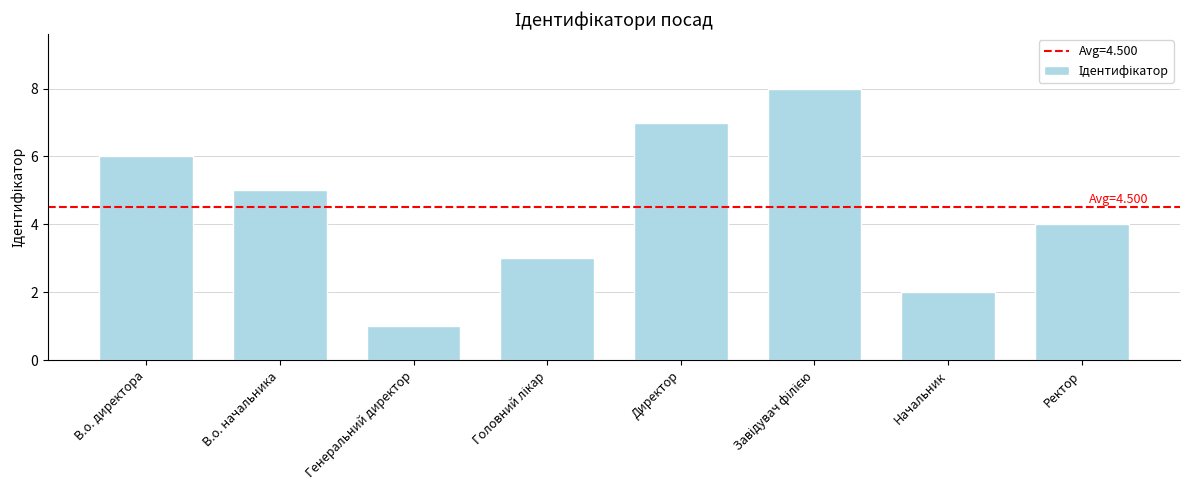

Reading right to left, extract all data points from this chart.

4	2	8	7	3	1	5	6